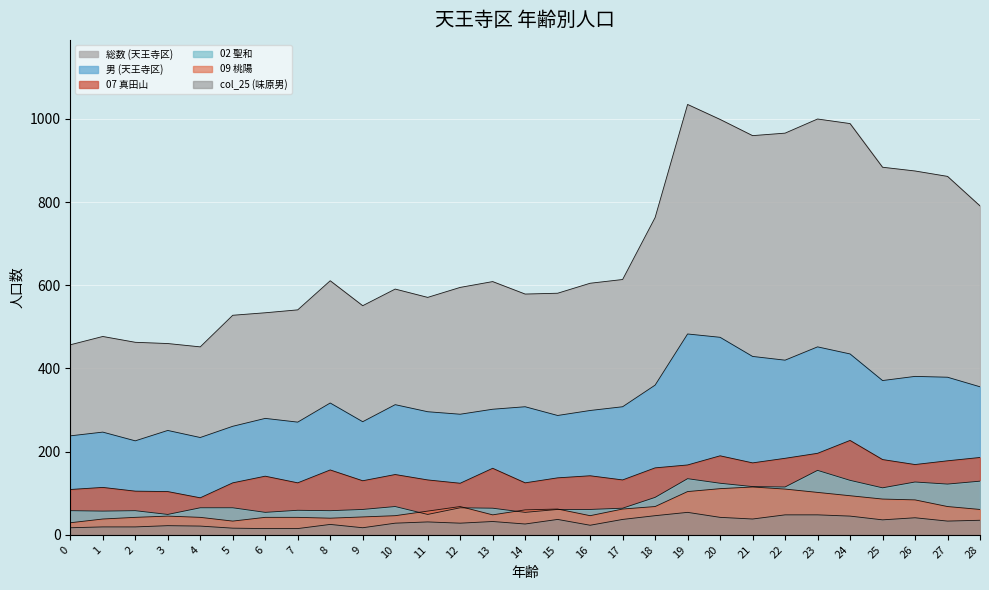

Reading left to right, what are all the values shown in this chart?

総数 (天王寺区): 0=457	1=477	2=463	3=460	4=452	5=528	6=534	7=541	8=611	9=551	10=591	11=571	12=595	13=609	14=579	15=581	16=605	17=614	18=763	19=1035	20=999	21=960	22=966	23=1000	24=989	25=884	26=875	27=862	28=791
男 (天王寺区): 0=238	1=247	2=226	3=251	4=234	5=261	6=280	7=271	8=317	9=272	10=313	11=296	12=290	13=302	14=308	15=287	16=299	17=308	18=360	19=483	20=475	21=429	22=420	23=452	24=435	25=371	26=381	27=379	28=356
07 真田山: 0=109	1=114	2=105	3=104	4=89	5=125	6=141	7=125	8=156	9=130	10=145	11=132	12=124	13=160	14=125	15=137	16=142	17=132	18=161	19=168	20=190	21=173	22=184	23=196	24=227	25=181	26=169	27=178	28=186
02 聖和: 0=58	1=57	2=58	3=49	4=65	5=65	6=54	7=59	8=58	9=61	10=68	11=49	12=65	13=64	14=54	15=61	16=61	17=64	18=90	19=135	20=124	21=116	22=115	23=155	24=131	25=113	26=127	27=122	28=129
09 桃陽: 0=29	1=38	2=42	3=45	4=42	5=33	6=42	7=42	8=40	9=43	10=46	11=57	12=68	13=48	14=60	15=62	16=46	17=62	18=68	19=104	20=111	21=115	22=110	23=102	24=94	25=86	26=84	27=68	28=61
col_25 (味原男): 0=17	1=19	2=19	3=22	4=21	5=16	6=15	7=15	8=25	9=17	10=28	11=31	12=28	13=32	14=26	15=37	16=23	17=37	18=46	19=54	20=42	21=38	22=48	23=48	24=45	25=36	26=41	27=33	28=35